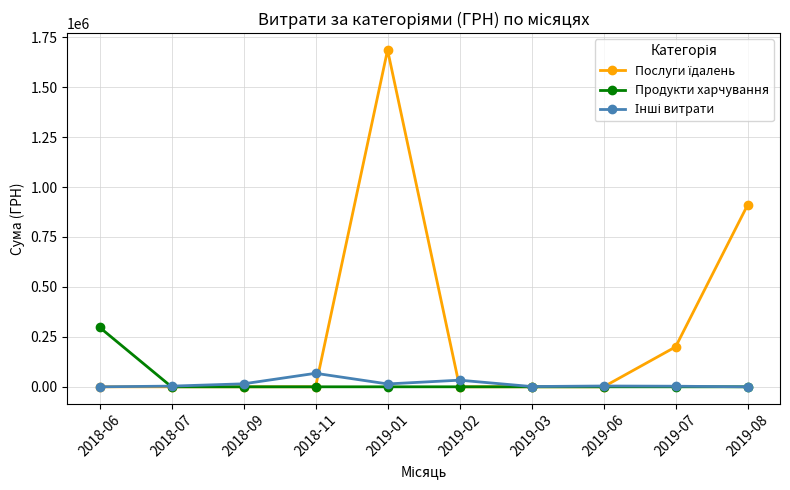

What is the highest value of the Продукти харчування series?

297866.0